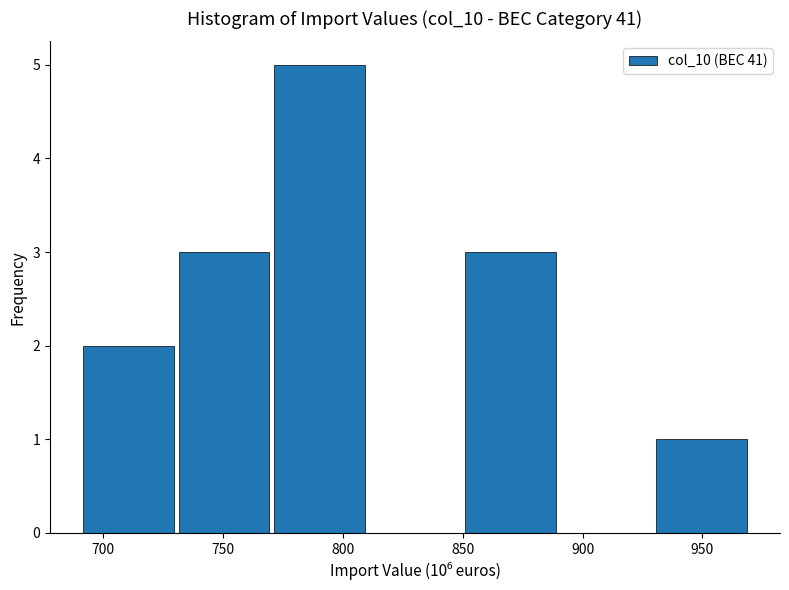

Reading left to right, transcribe this chart: for each bar, give the range it covers on the x-axis and its height. Neither the bar edges nor the heights are printed on the chart, so give them approximately, as read against the axes.

690 to 730: 2
730 to 770: 3
770 to 810: 5
810 to 850: 0
850 to 890: 3
890 to 930: 0
930 to 970: 1